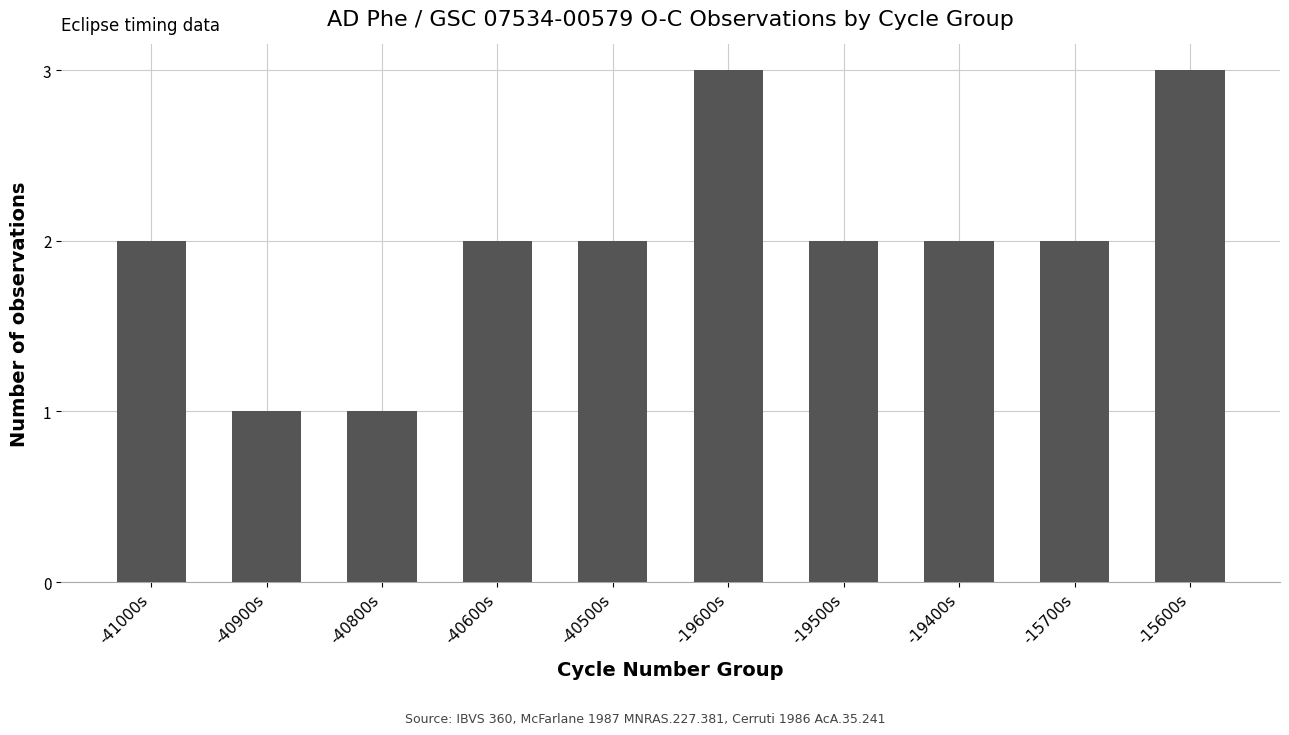

Is it true that the value at -15700s is 3?

False